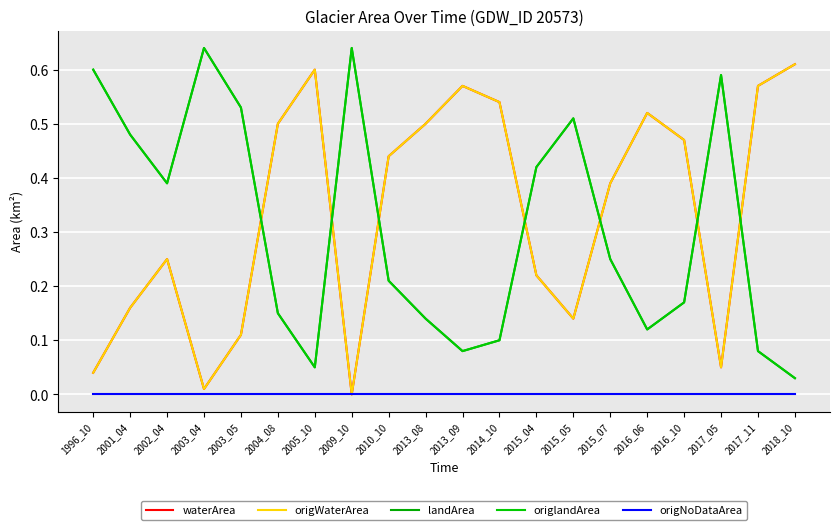

In origWaterArea, how many points are lower than both neighbors (excluding endpoints)?

4